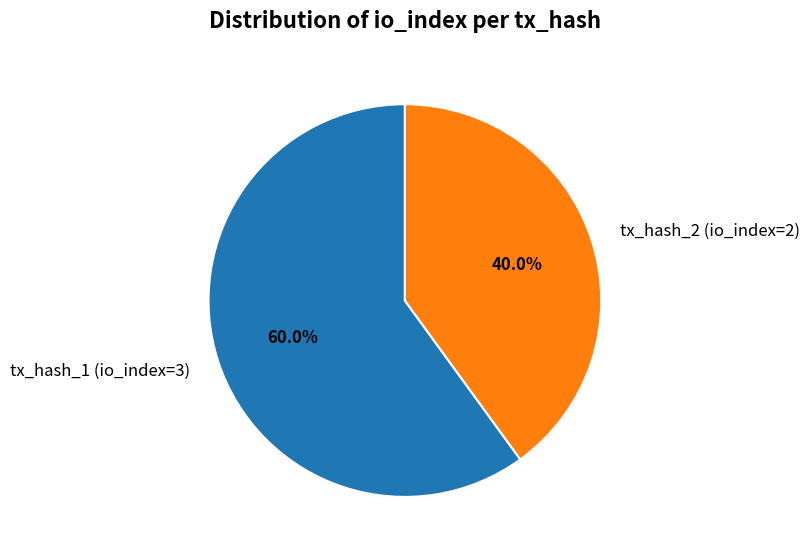

What portion of the pie excludes tx_hash_2 (io_index=2)?

60.0%